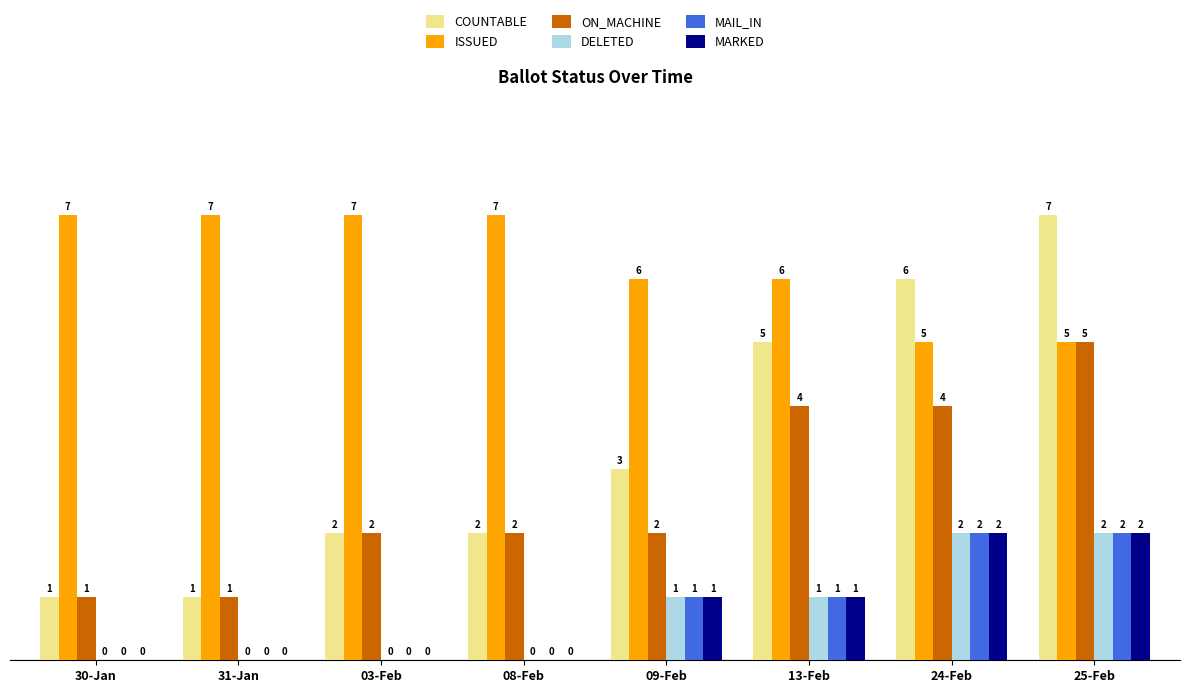

Reading left to right, what are all the values shown in this chart?

COUNTABLE: 1	1	2	2	3	5	6	7
ISSUED: 7	7	7	7	6	6	5	5
ON_MACHINE: 1	1	2	2	2	4	4	5
DELETED: 0	0	0	0	1	1	2	2
MAIL_IN: 0	0	0	0	1	1	2	2
MARKED: 0	0	0	0	1	1	2	2